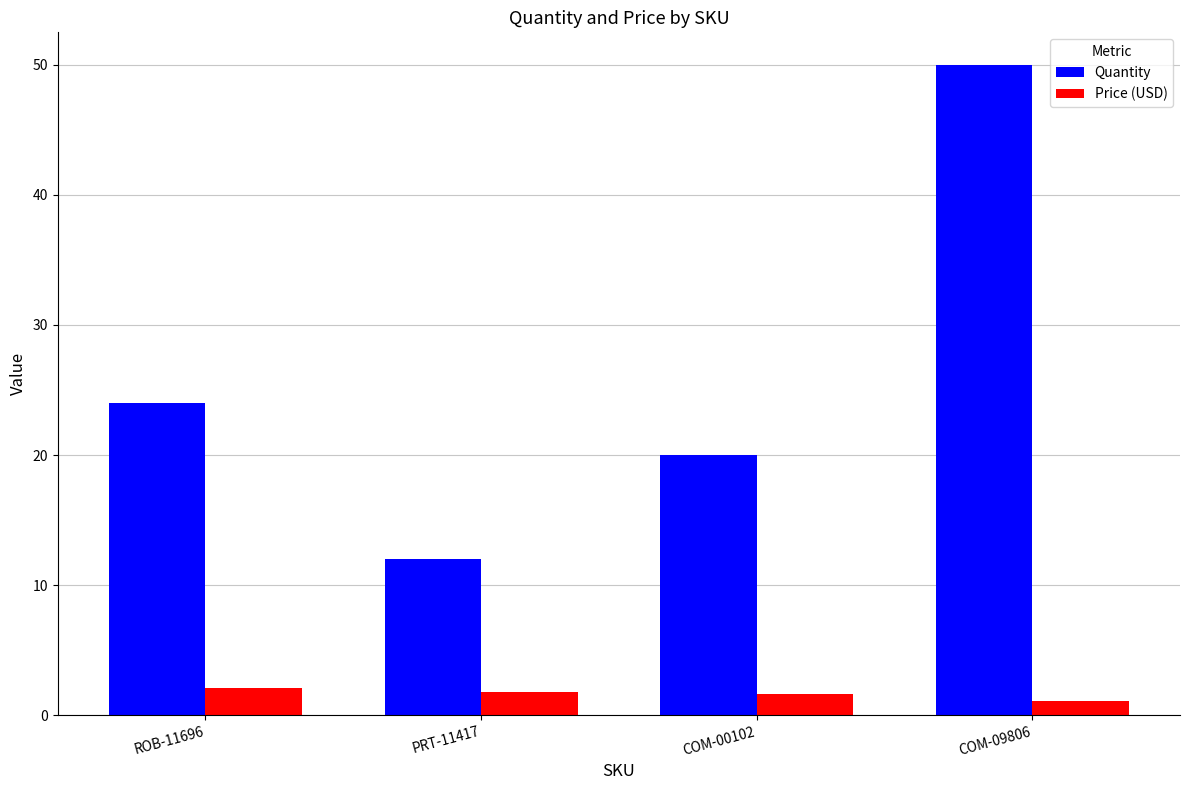

At which category is the sum across all series the highest?

COM-09806